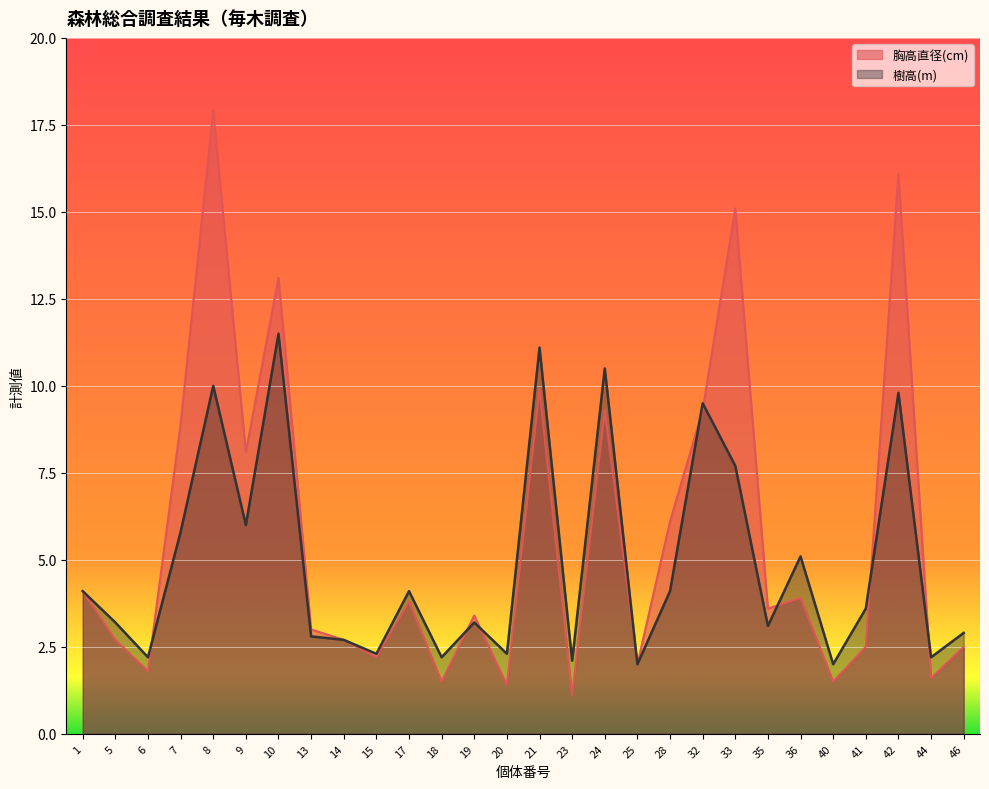

At which category is the sum across all series the highest?

8